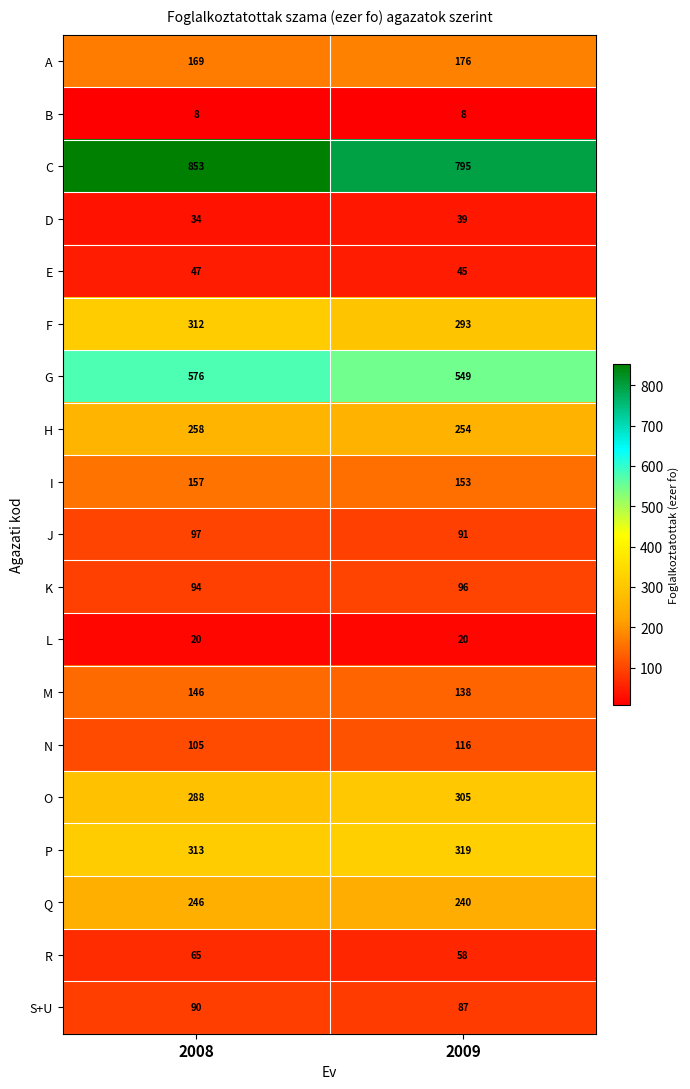

The P series shows 436 at 2009. True or false?

False